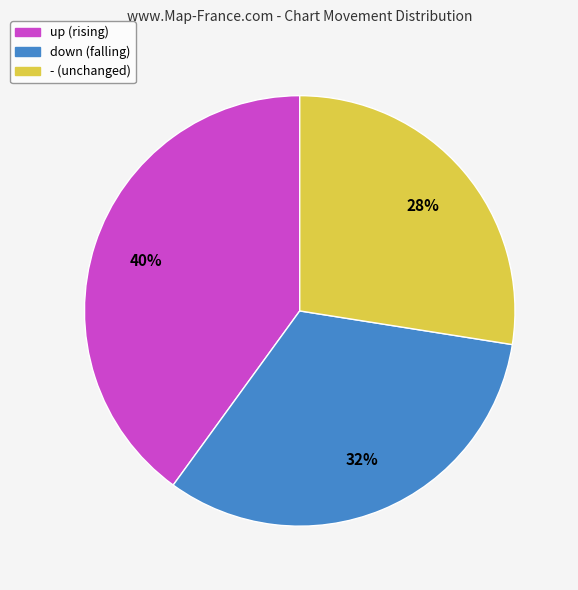

How many slices are in this pie chart?

3